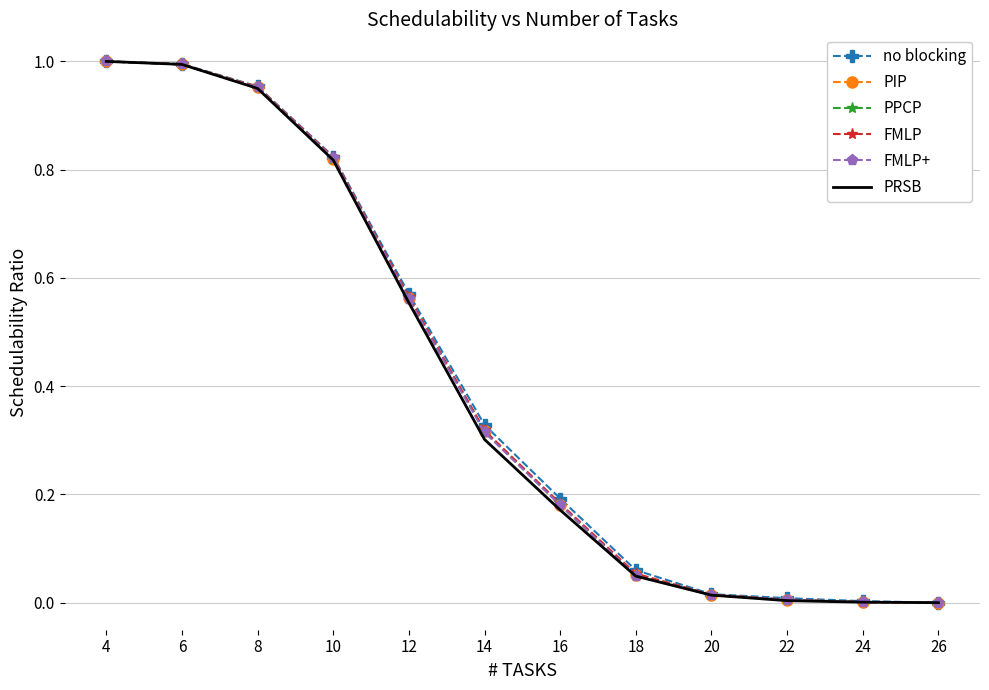

True or false: FMLP has a value of 1.0 at 8.

True